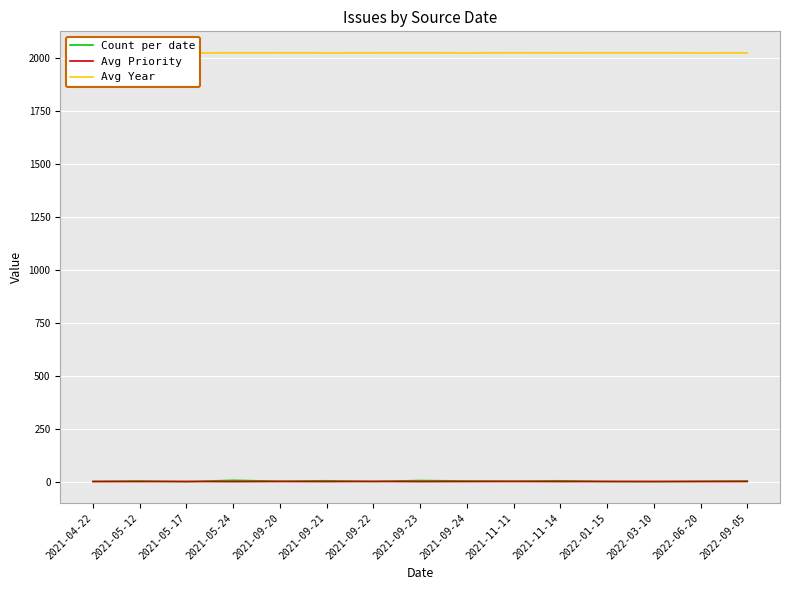

Reading right to left, transcribe all the data shown in this chart.

Count per date: 5.0	4.0	2.0	3.0	6.0	4.0	5.0	7.0	3.0	6.0	4.0	8.0	2.0	5.0	3.0
Avg Priority: 2.4	2.1	2.5	2.3	2.0	2.6	2.2	1.9	2.7	2.0	2.4	1.8	2.5	2.1	2.3
Avg Year: 2022.4	2022.2	2022.6	2022.5	2022.3	2022.9	2022.1	2022.7	2022.4	2022.2	2022.8	2022.5	2022.0	2022.6	2022.3